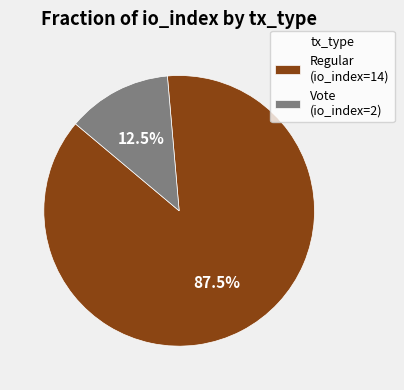

The Vote slice represents 19% of the pie. True or false?

False